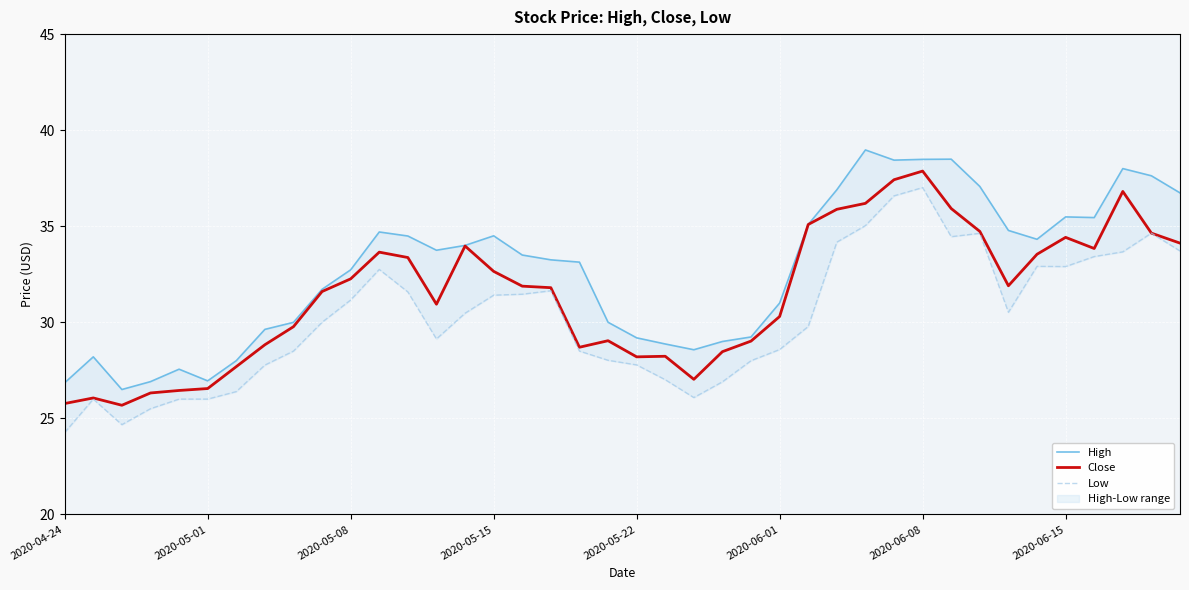

True or false: Low and Close intersect in this chart.

False